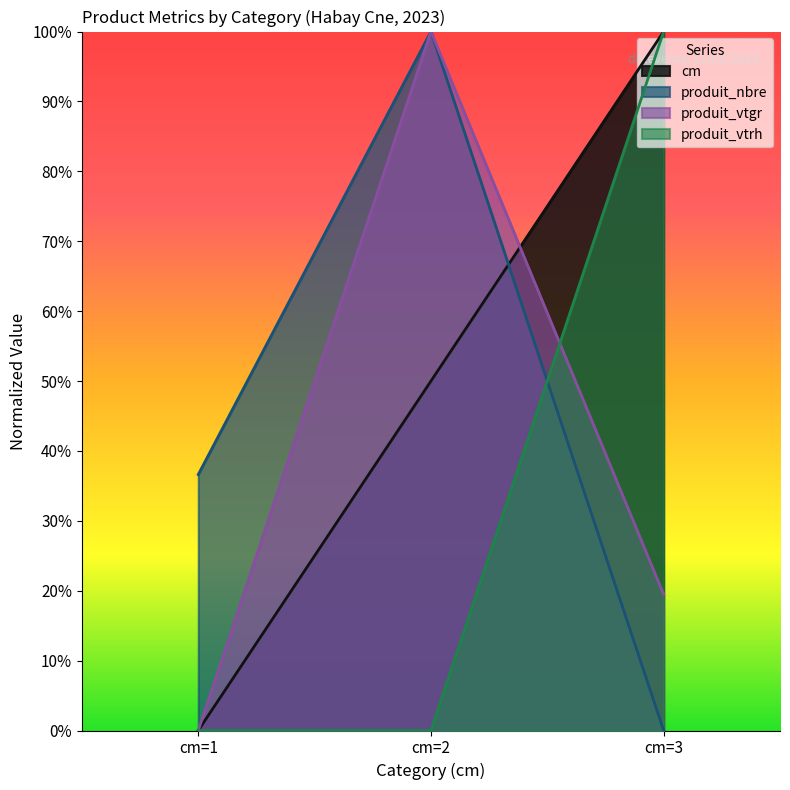

Where is produit_vtgr nearest to the value 50?

cm=3